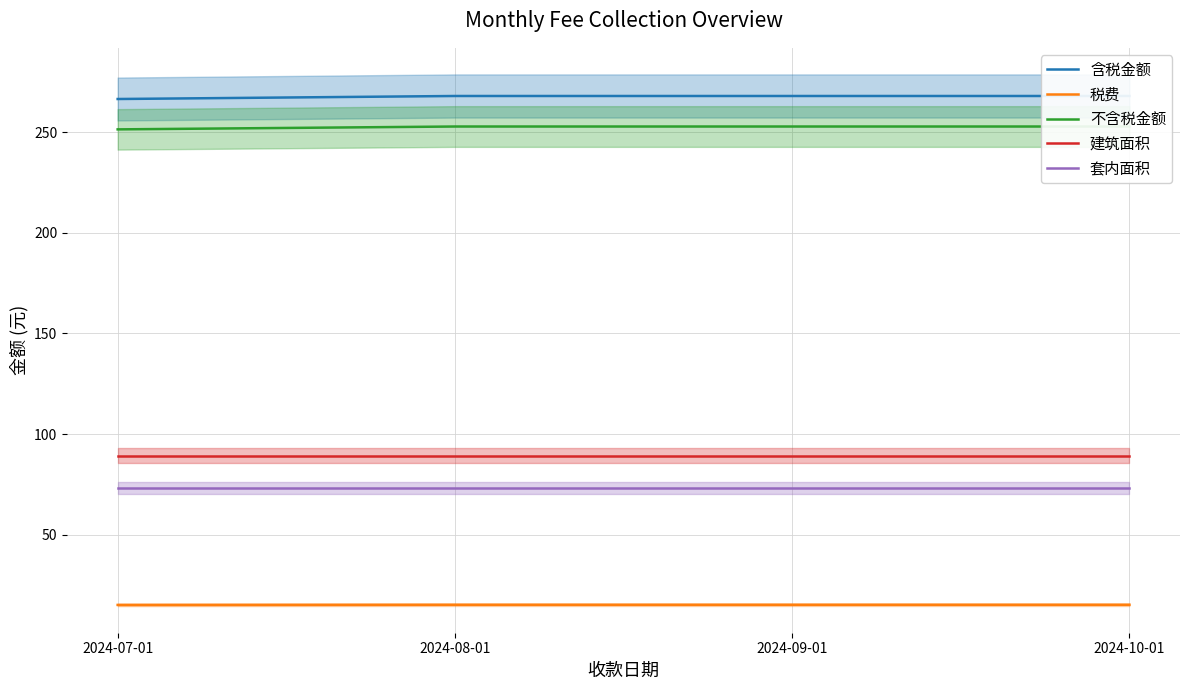

What is the label of the 1st point from the left?

2024-07-01